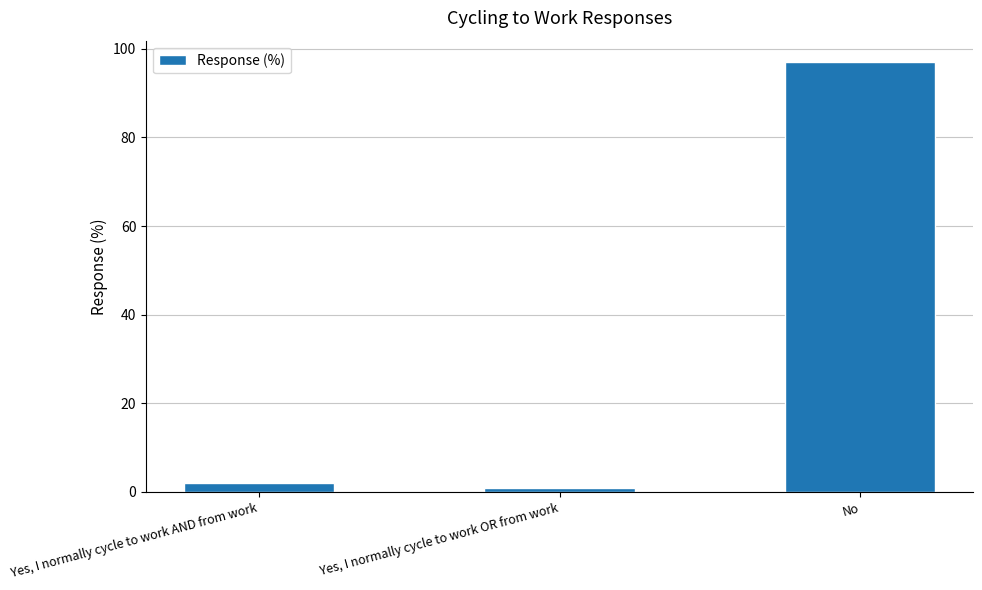

What is the value of the 2nd bar from the left?

1